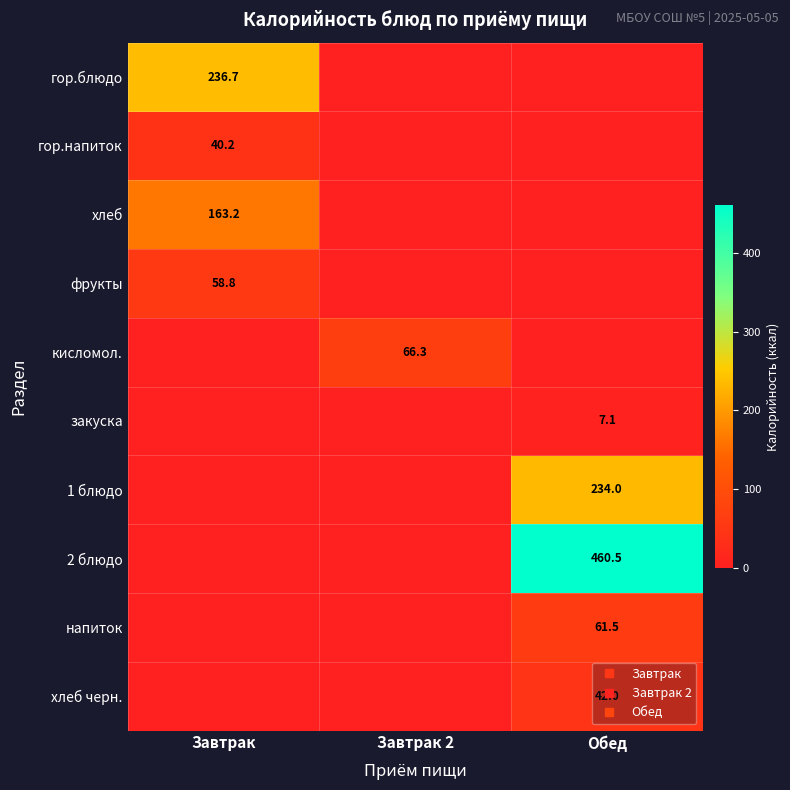

Which series changed the most between Завтрак and Завтрак 2?

гор.блюдо